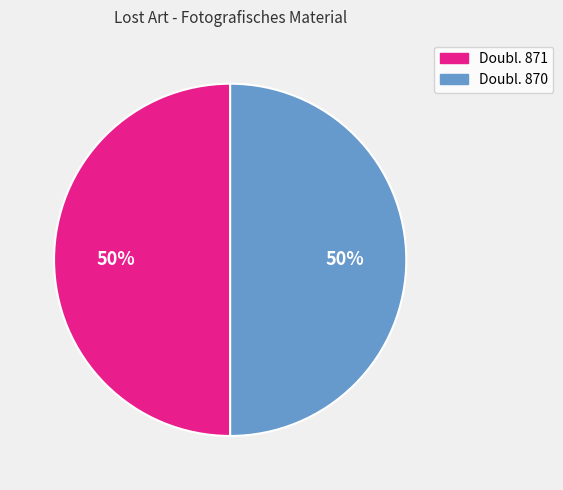

What percentage is the Doubl. 870 slice, to the nearest percent?

50%